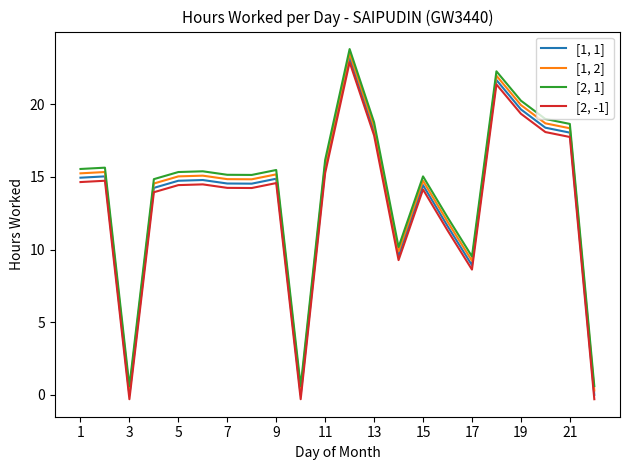

True or false: [2, -1] and [1, 2] intersect in this chart.

False